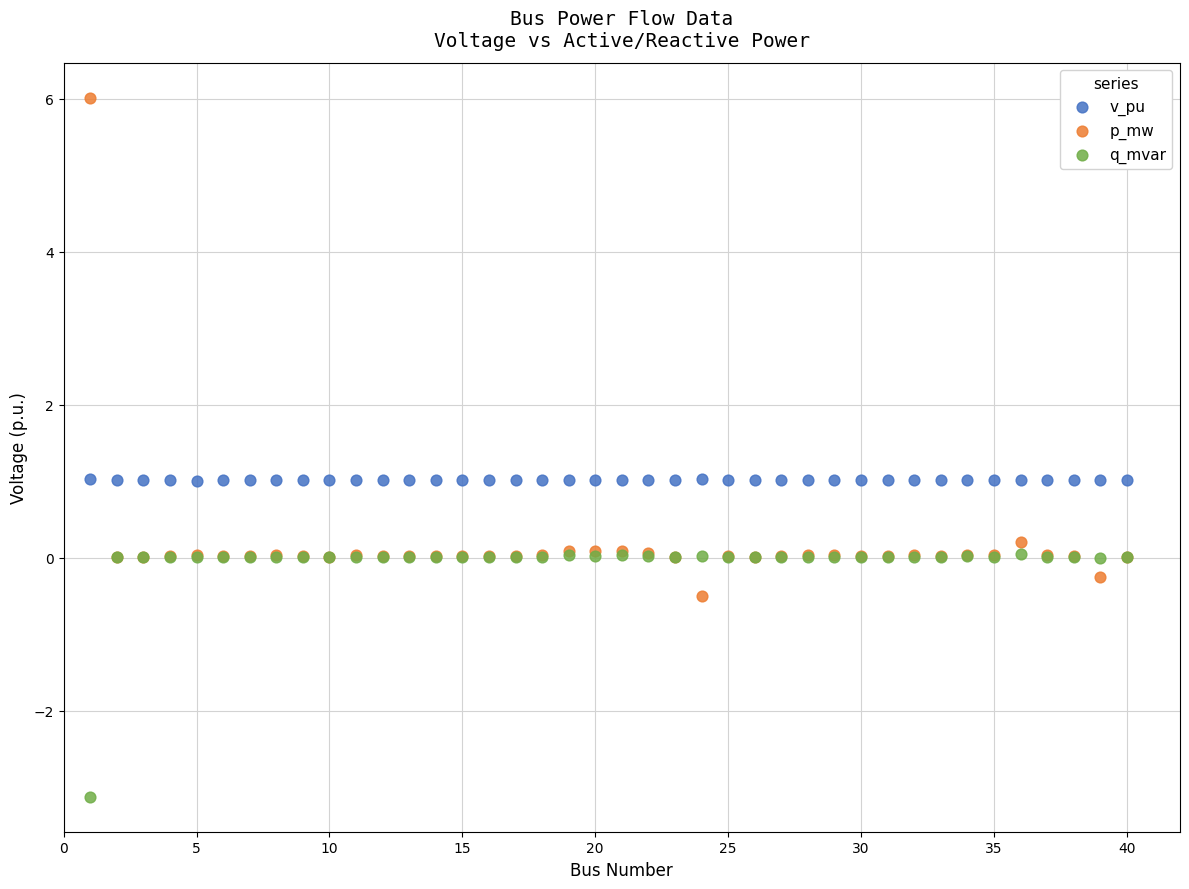

Which series contains the lowest Y value?

q_mvar